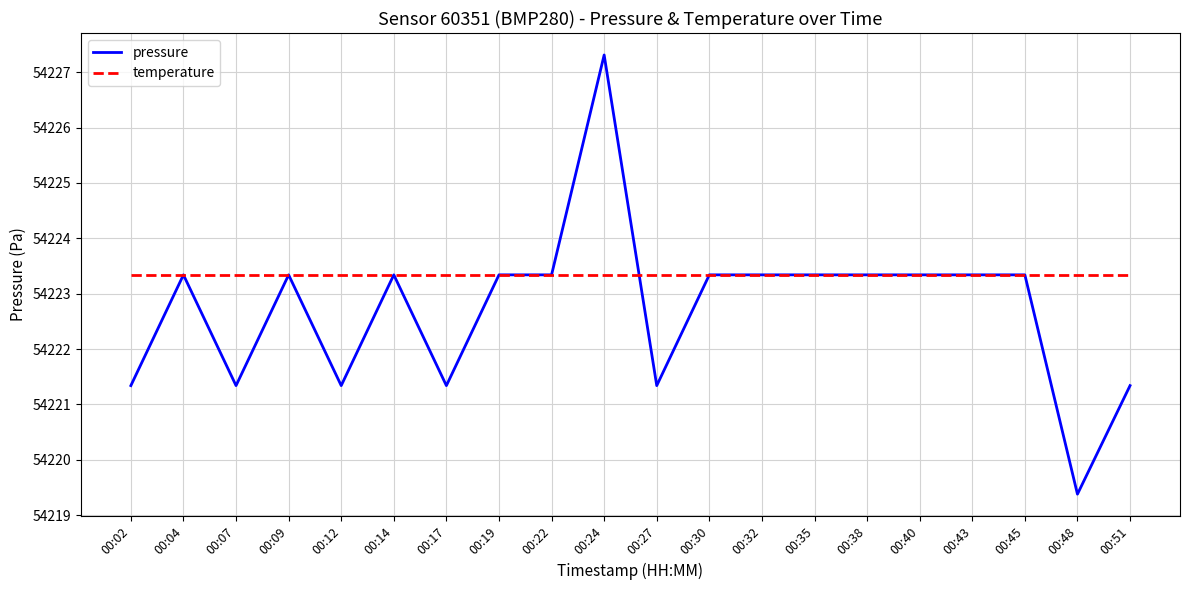

How many lines are shown in the chart?

2